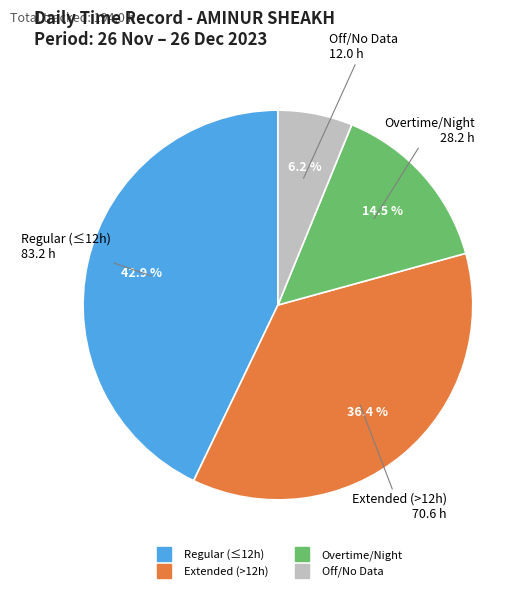

Is there a majority slice in this chart?

No